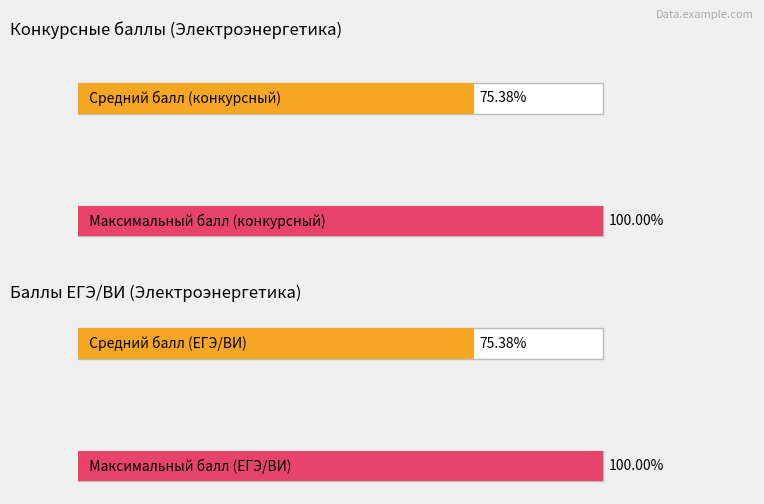

How many distinct data groups are displayed?

2